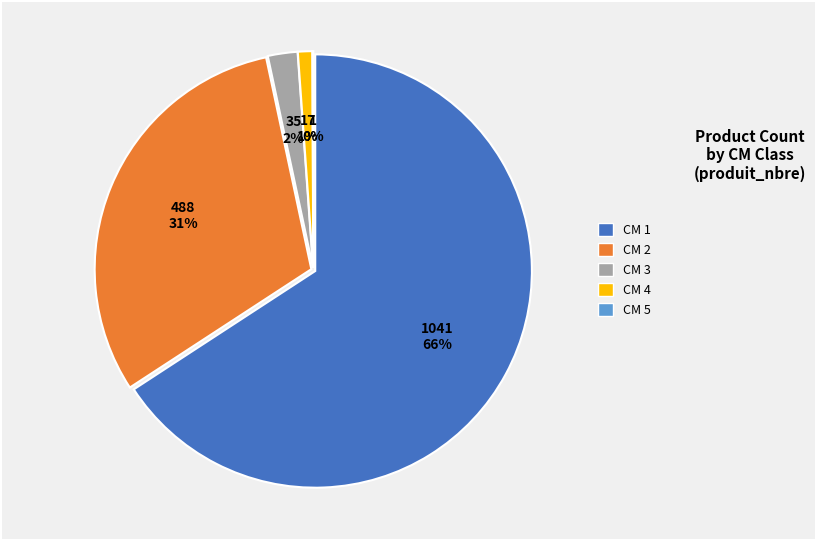

True or false: 5 accounts for 0% of the total.

True